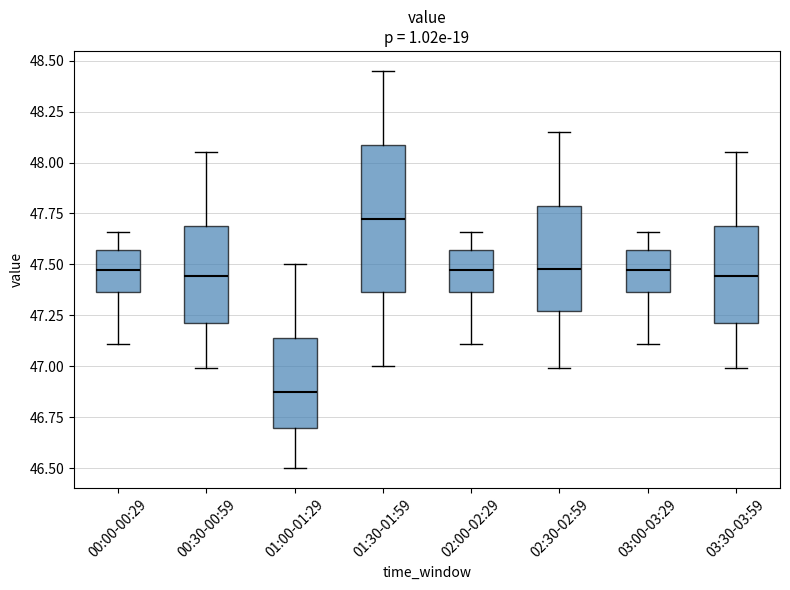

Reading left to right, read every box against the y-axis: the position of its median line, the range the box covers, and the ends of its whiskers. The values are not printed on the chart, so give them approximately, as read against the axis.

00:00-00:29: median 47.50, box 47.35 to 47.55, whiskers 47.10 to 47.65
00:30-00:59: median 47.45, box 47.20 to 47.70, whiskers 47.00 to 48.05
01:00-01:29: median 46.90, box 46.70 to 47.15, whiskers 46.50 to 47.50
01:30-01:59: median 47.75, box 47.35 to 48.10, whiskers 47.00 to 48.45
02:00-02:29: median 47.50, box 47.35 to 47.55, whiskers 47.10 to 47.65
02:30-02:59: median 47.50, box 47.25 to 47.80, whiskers 47.00 to 48.15
03:00-03:29: median 47.50, box 47.35 to 47.55, whiskers 47.10 to 47.65
03:30-03:59: median 47.45, box 47.20 to 47.70, whiskers 47.00 to 48.05